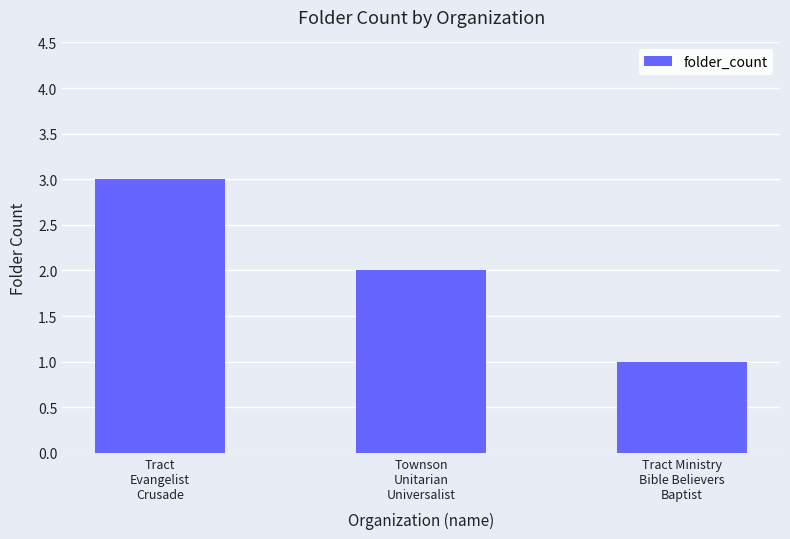

The value at Tract
Evangelist
Crusade is 3. True or false?

True